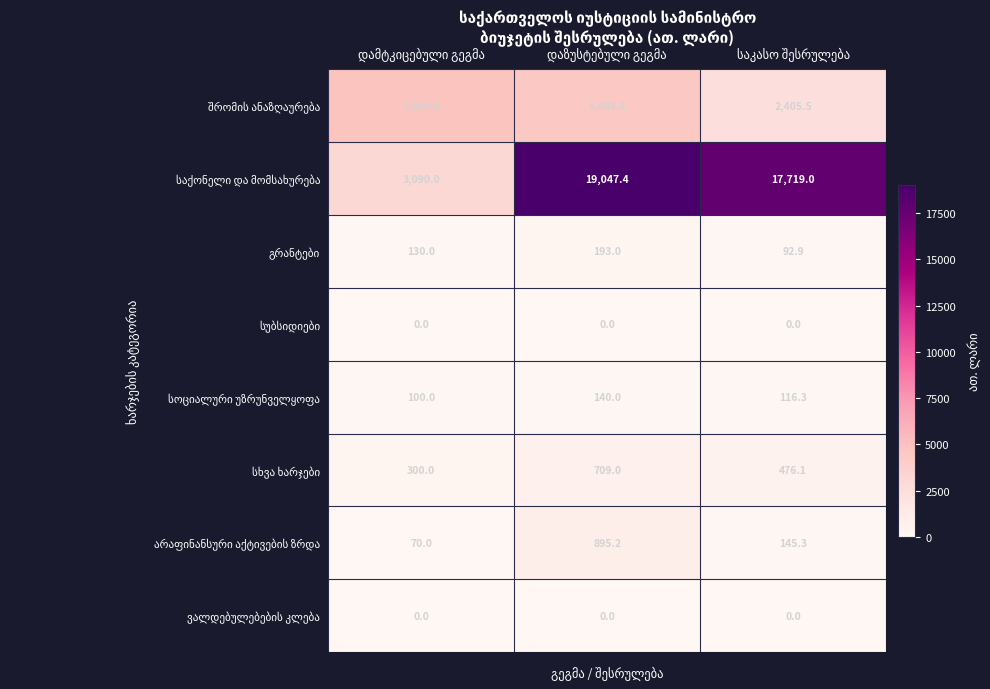

What is the maximum value shown in the chart?

19047.4